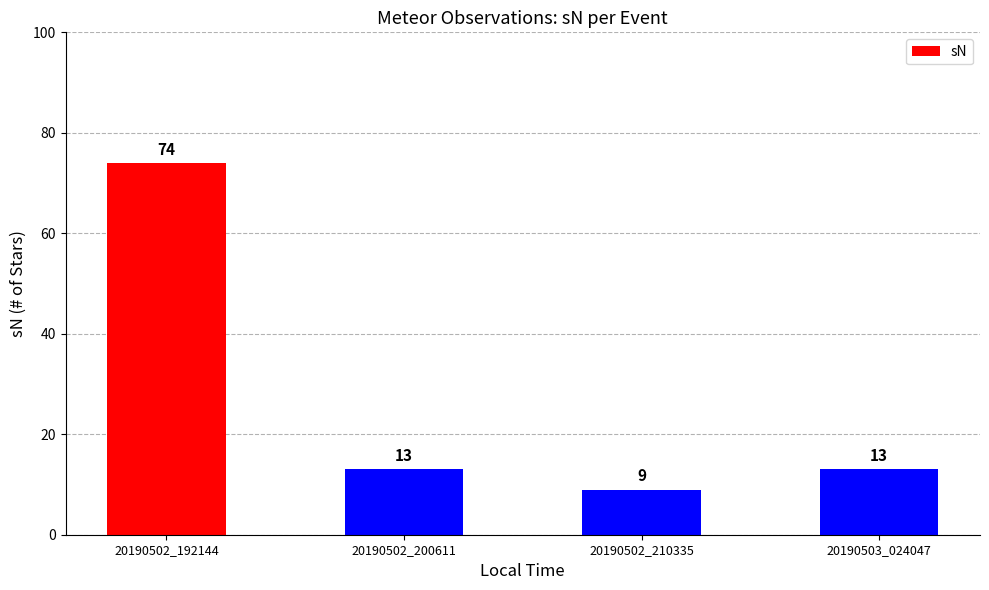

Between 20190503_024047 and 20190502_210335, which is larger?

20190503_024047